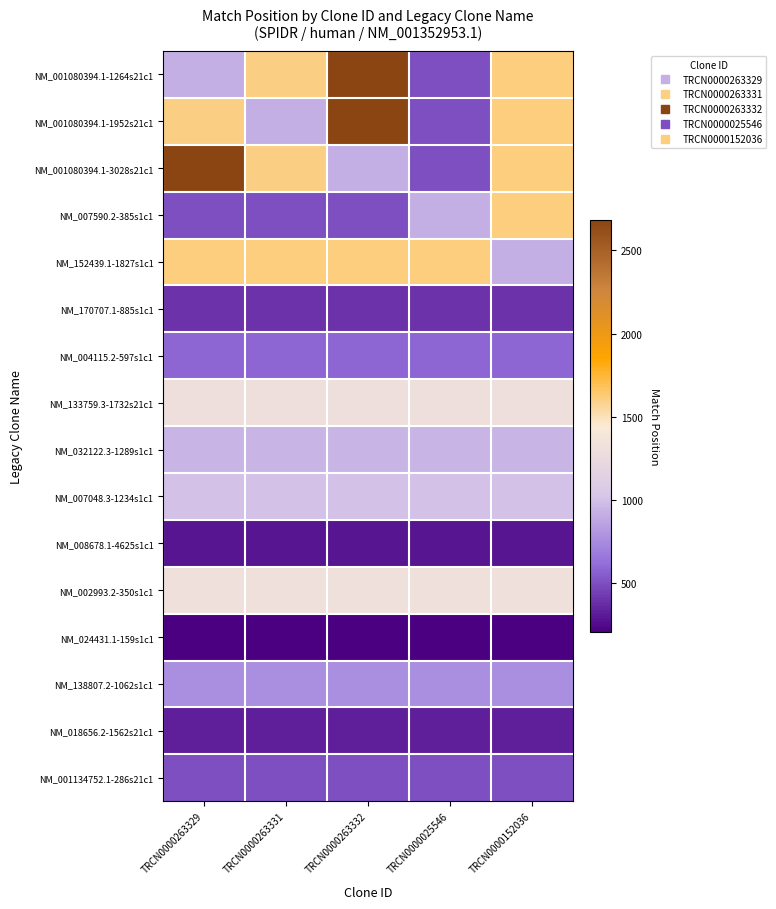

At which category is the sum across all series the highest?

TRCN0000263332